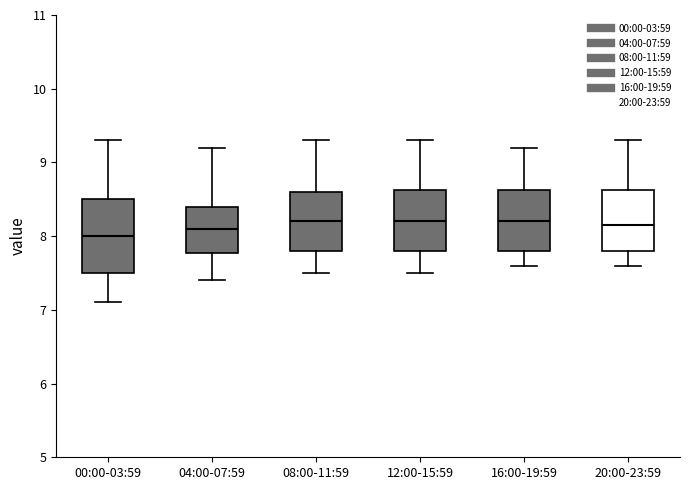

Reading left to right, transcribe this box plot: for each box, give where its median line is, the range the box spans, and where its two whiskers end, as read against the y-axis. The values are not printed on the chart, so give them approximately, as read against the axis.

00:00-03:59: median 8.0, box 7.5 to 8.5, whiskers 7.1 to 9.3
04:00-07:59: median 8.1, box 7.8 to 8.4, whiskers 7.4 to 9.2
08:00-11:59: median 8.2, box 7.8 to 8.6, whiskers 7.5 to 9.3
12:00-15:59: median 8.2, box 7.8 to 8.6, whiskers 7.5 to 9.3
16:00-19:59: median 8.2, box 7.8 to 8.6, whiskers 7.6 to 9.2
20:00-23:59: median 8.2, box 7.8 to 8.6, whiskers 7.6 to 9.3